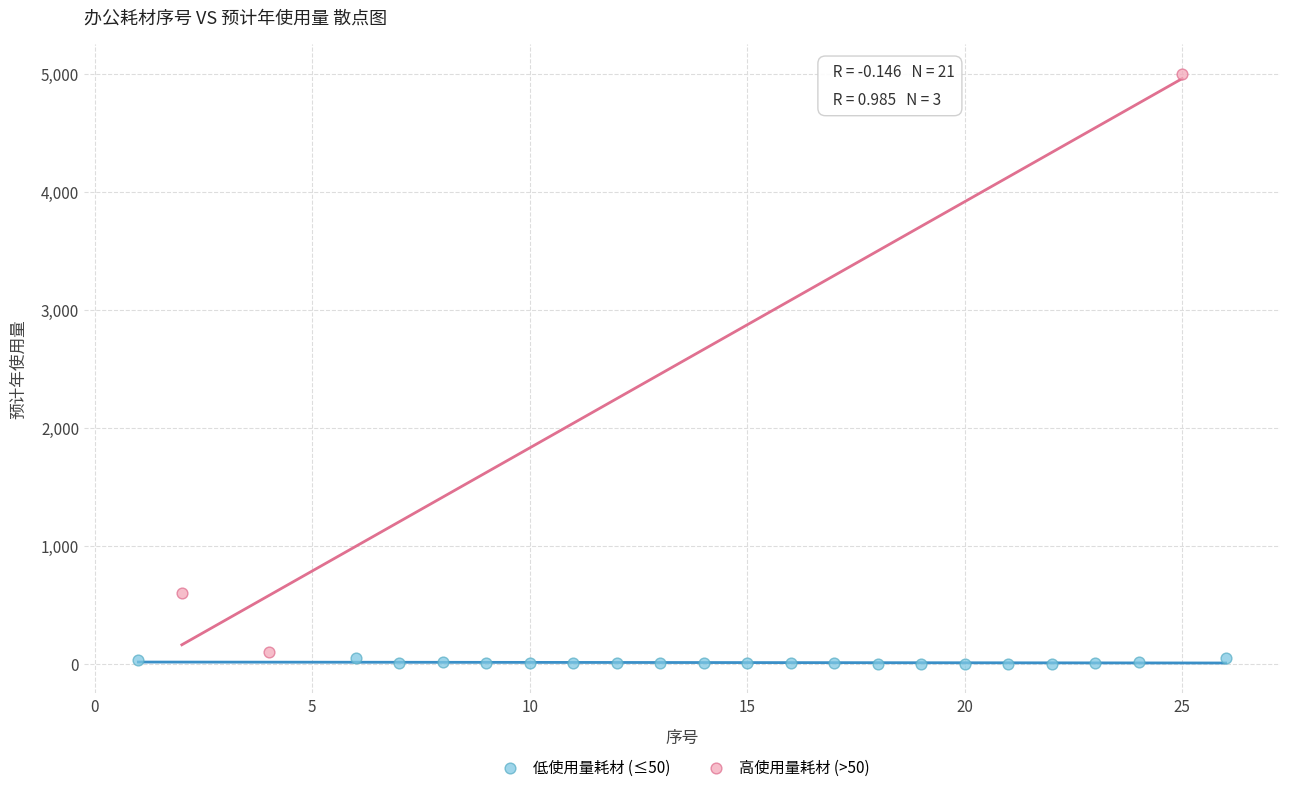

Which series reaches the maximum Y coordinate?

高使用量耗材 (>50)